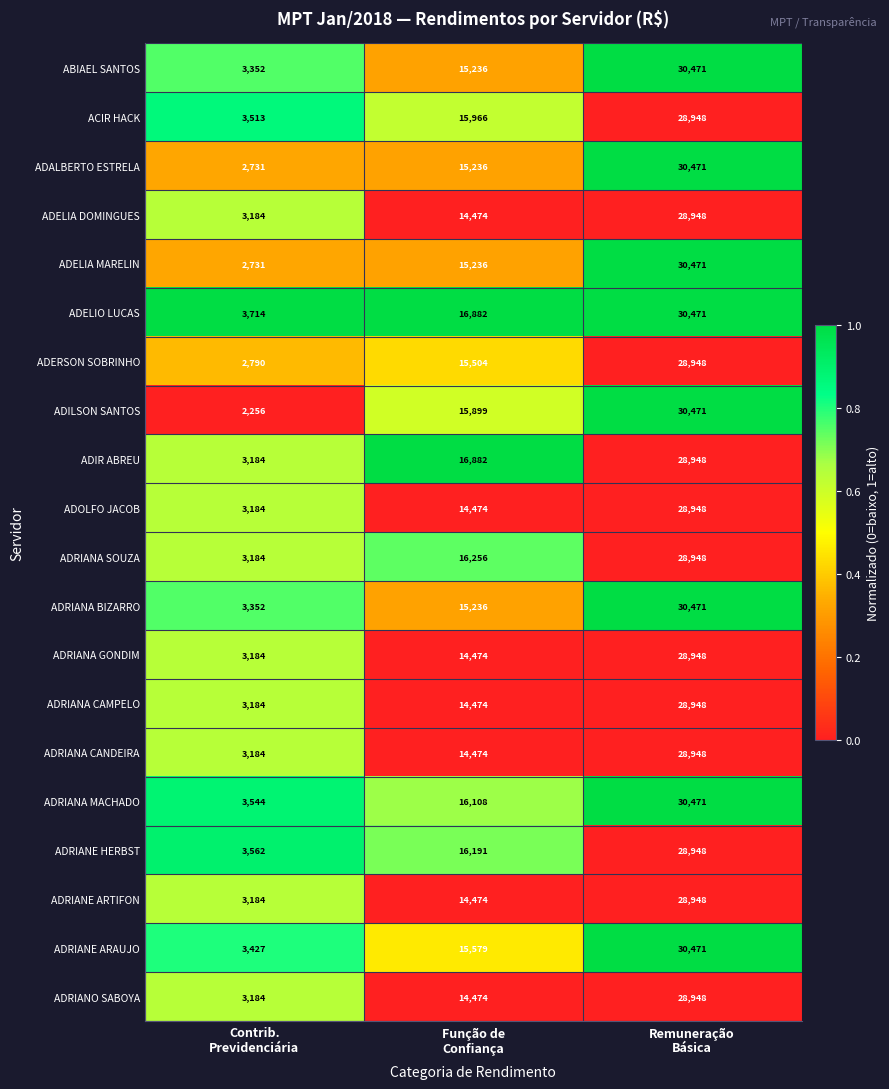

Count the ADRIANE ARAUJO values in the range 3427 to 30471.

3